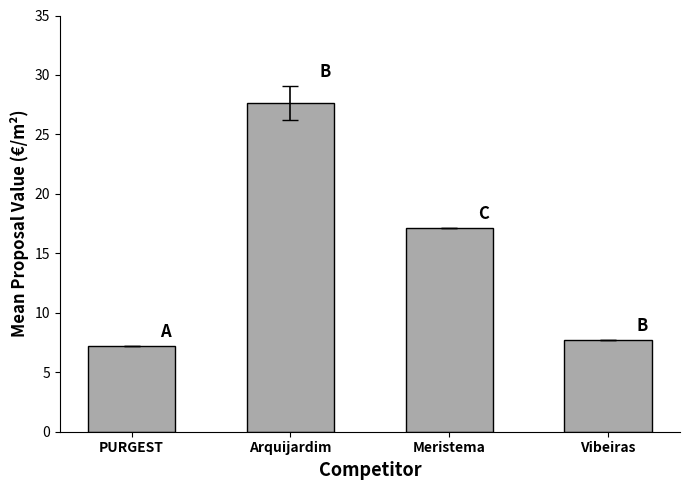

Which category has the highest value across all series?

Arquijardim